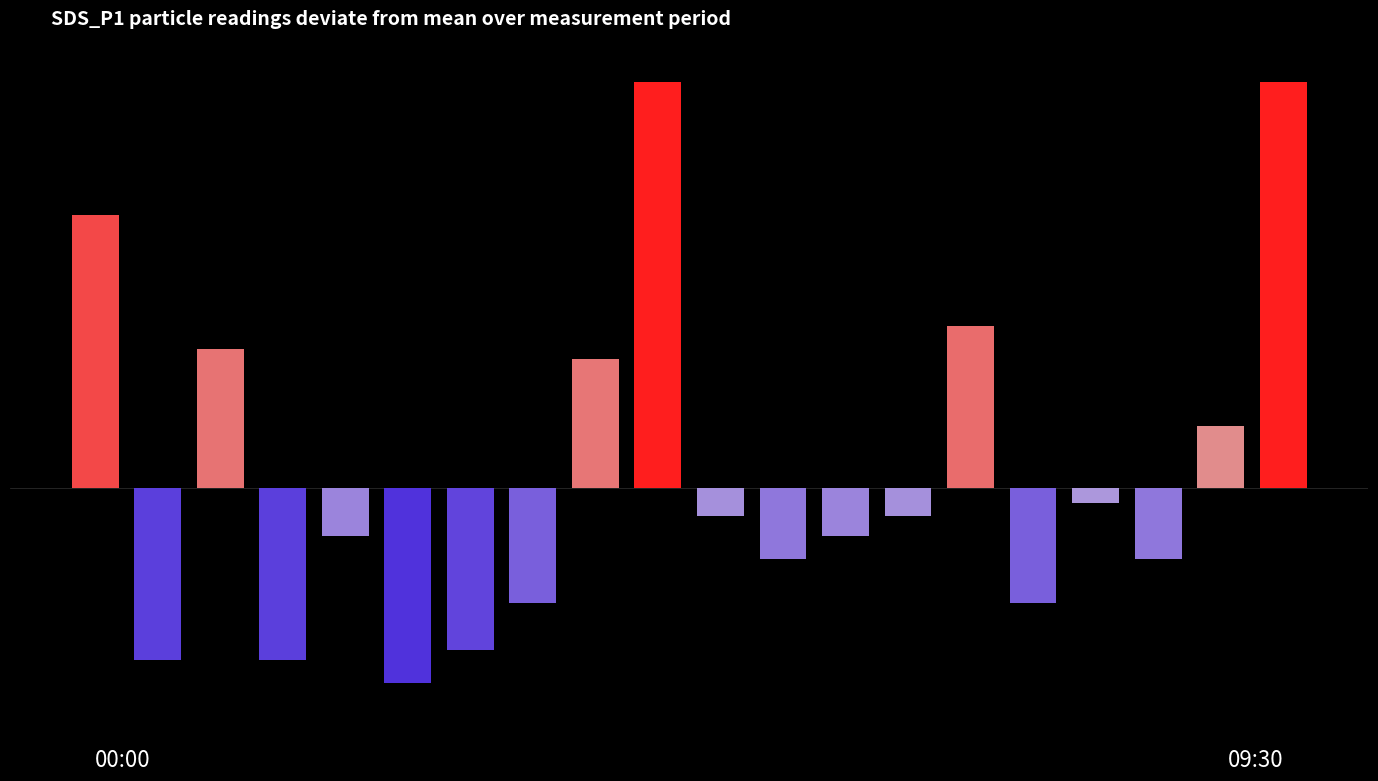

What is the value of the 7th bar from the left?

-0.5